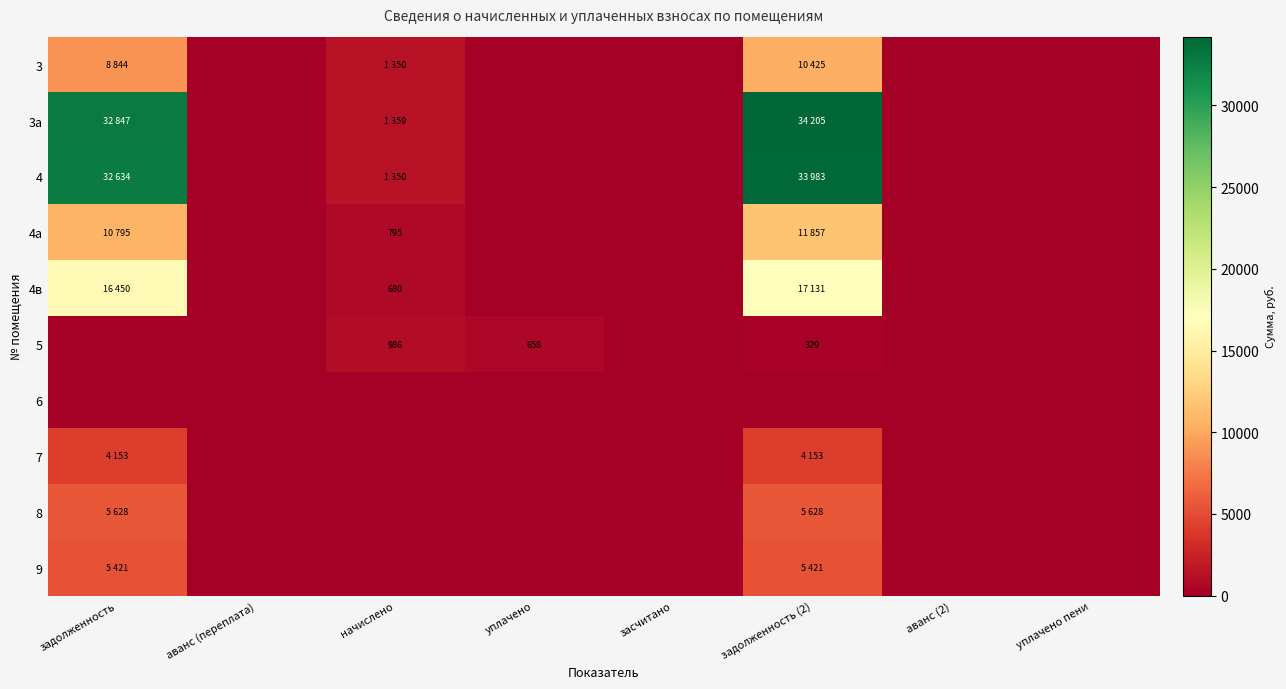

At засчитано, list the series in order from smallest to largest.

3, 3а, 4, 4а, 4в, 5, 6, 7, 8, 9